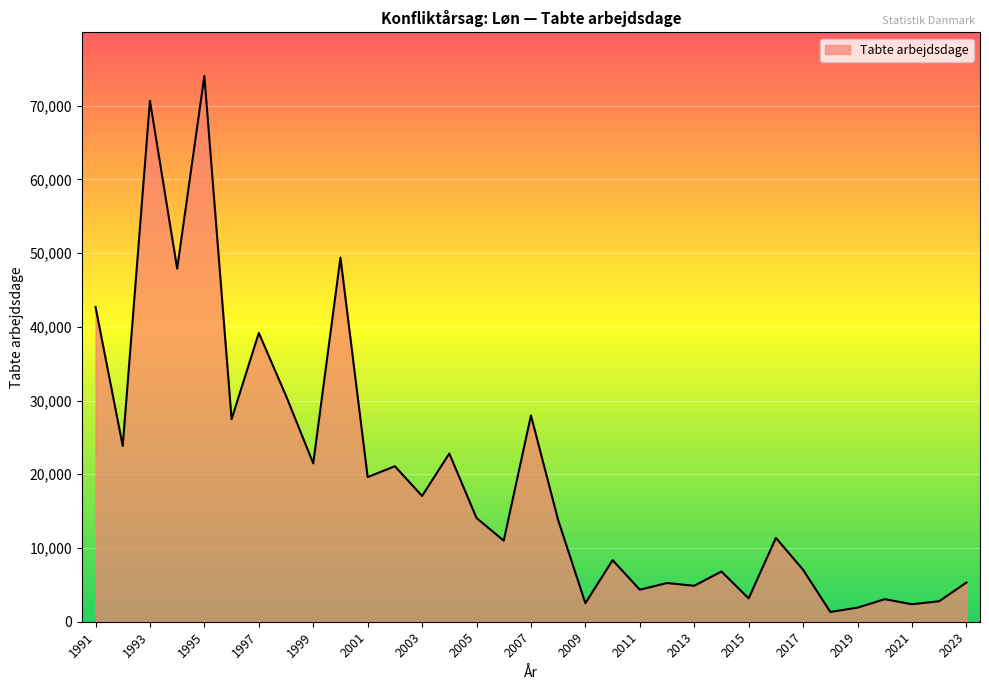

What is the greatest value displayed?

74028.0